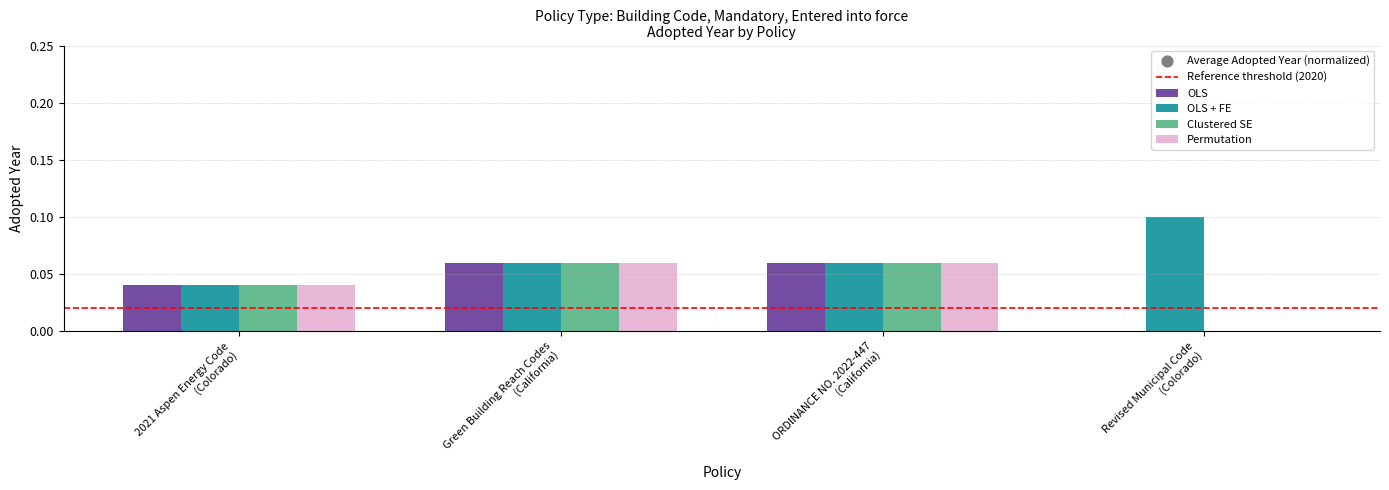

Which series reaches the minimum Y coordinate?

OLS